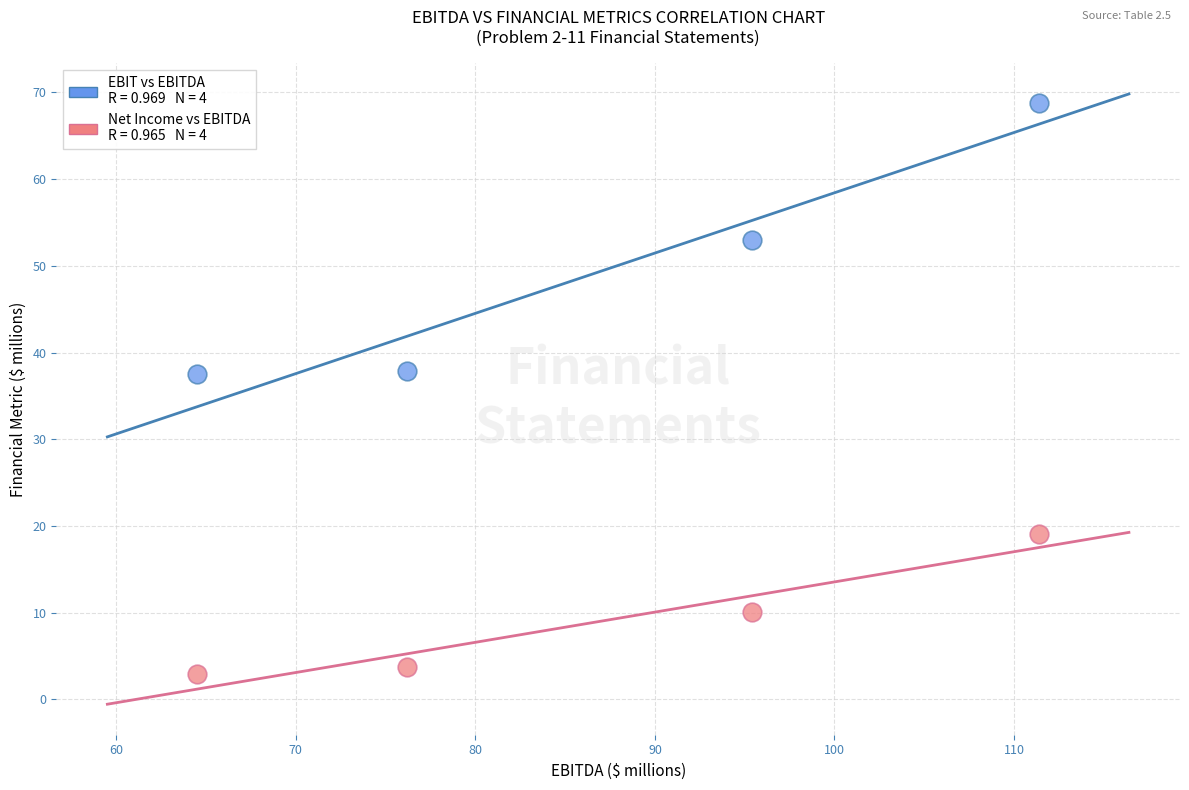

Across all data points, what is the range of X values (max minus min)?

46.9